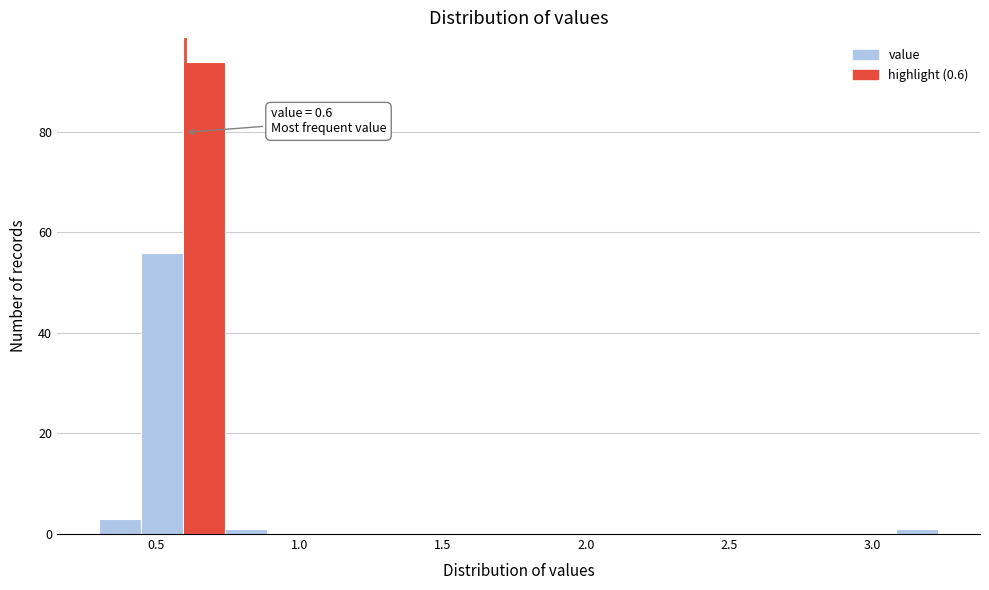

Around what value on the x-axis is the tallest bar? Give the approximate position of its centre, as read against the axis.

0.65